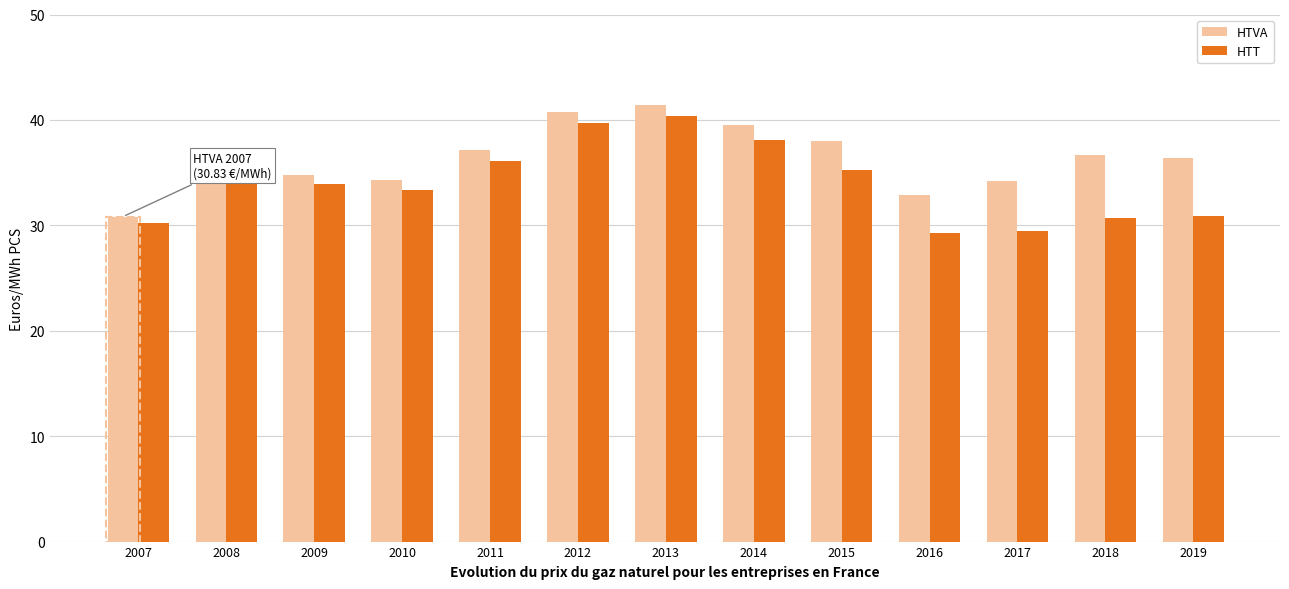

Which series has the largest range (max minus min)?

HTT